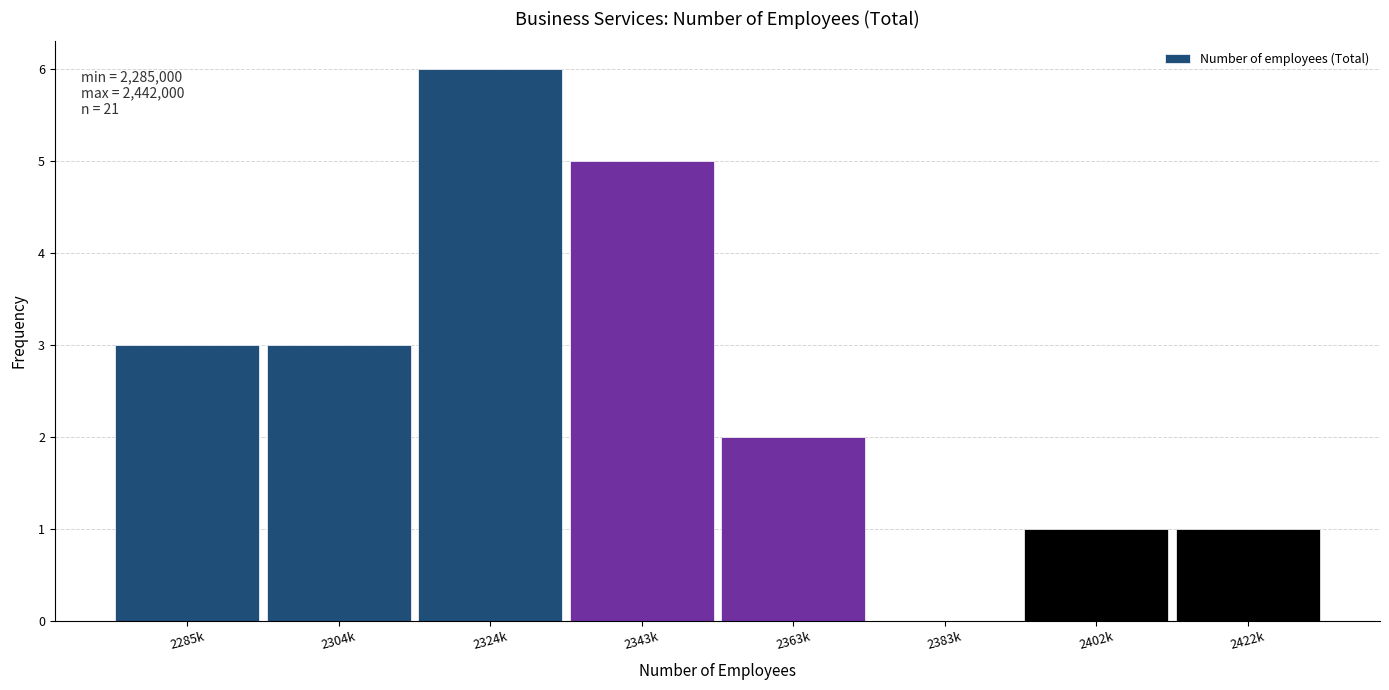

Reading right to left, what are all the values shown in this chart?

2422k=1	2402k=1	2383k=0	2363k=2	2343k=5	2324k=6	2304k=3	2285k=3